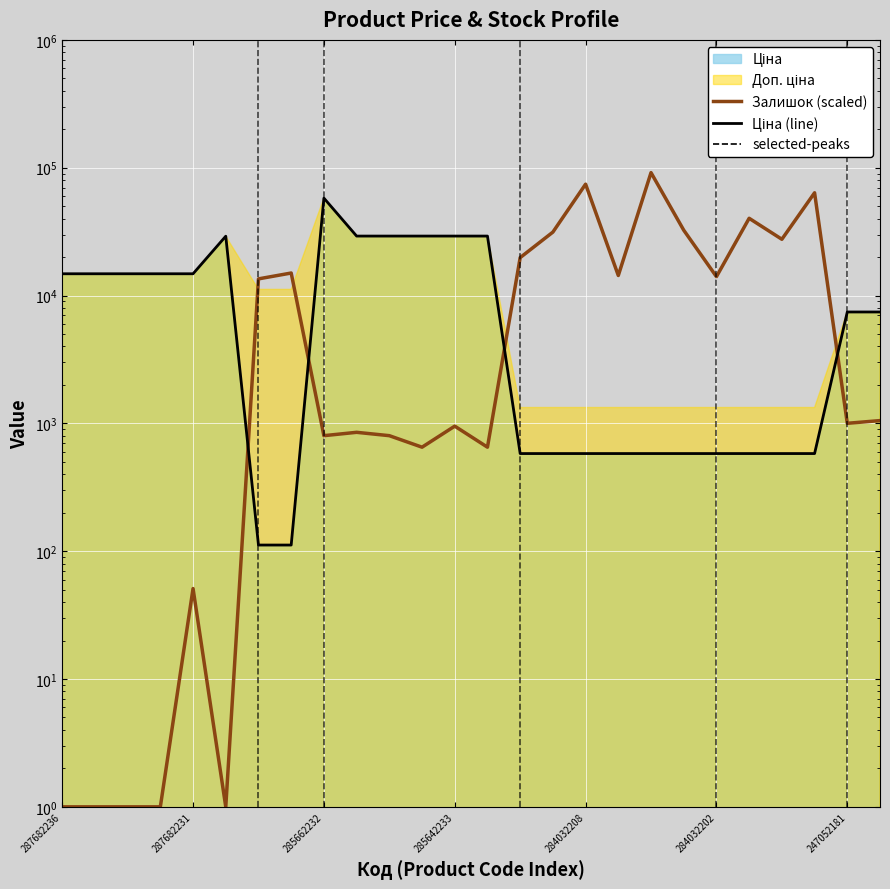

How many intersections are there between Ціна and Залишок?

4